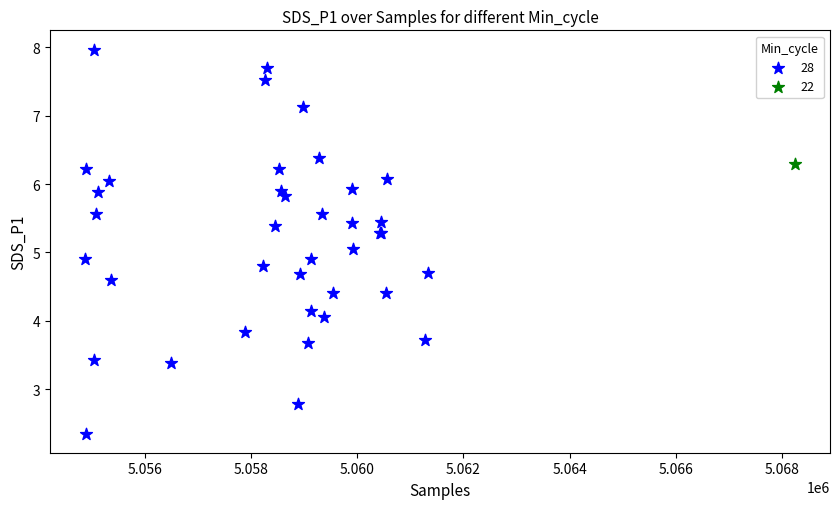

What are all the series names shown in the legend?

28, 22